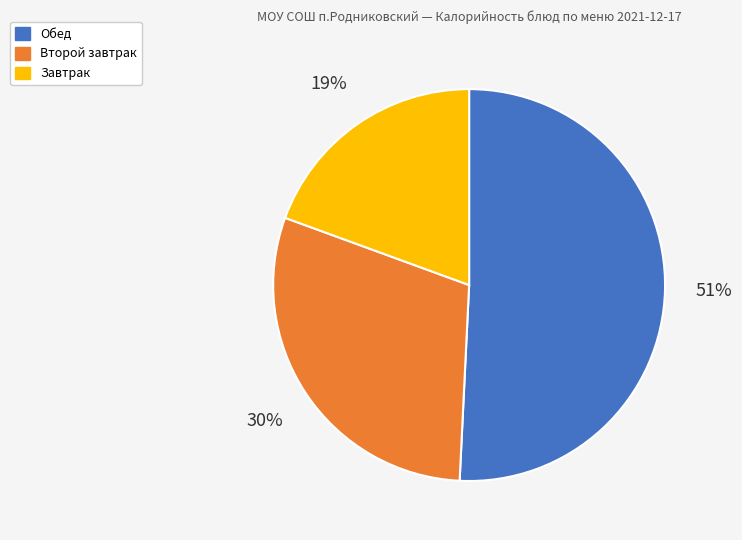

To the nearest percent, what is the average slice percentage?

33%